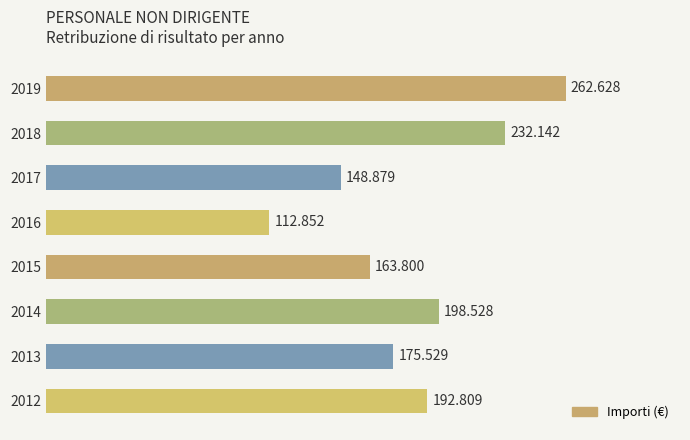

Does the chart contain any negative values?

No